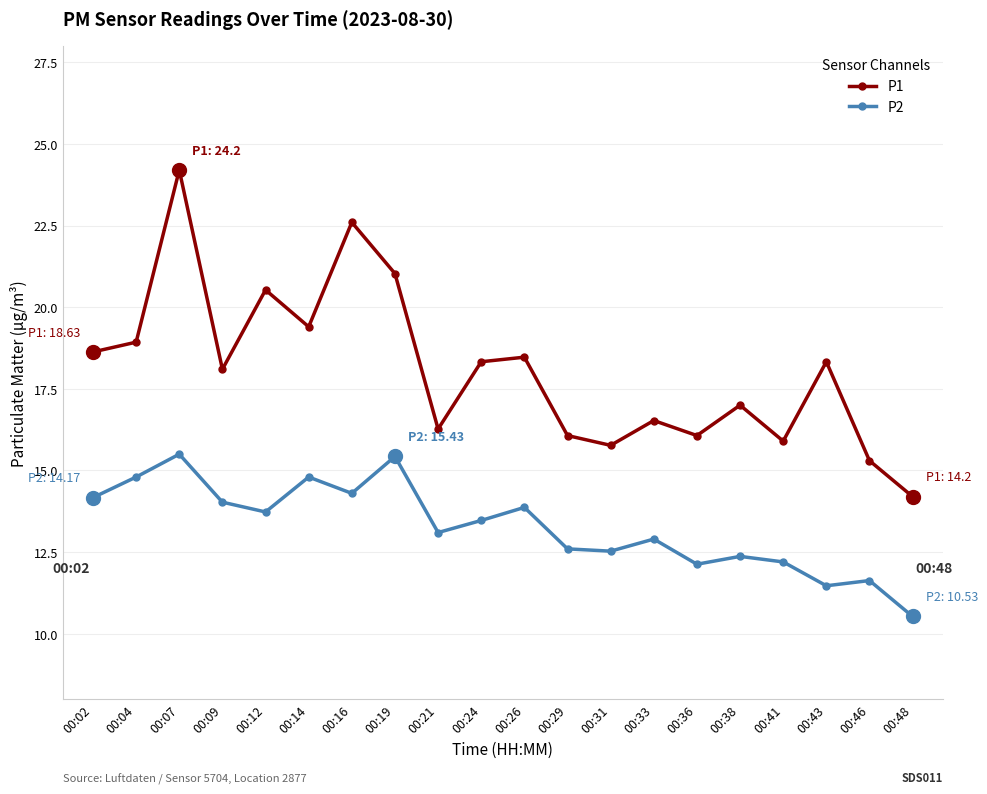

Which series has the largest range (max minus min)?

P1